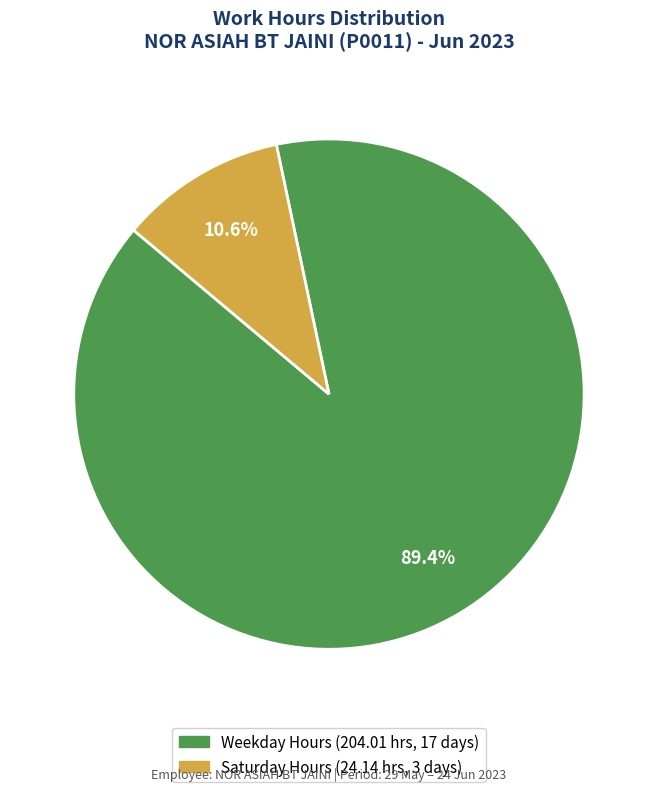

Does any single category account for the majority?

Yes